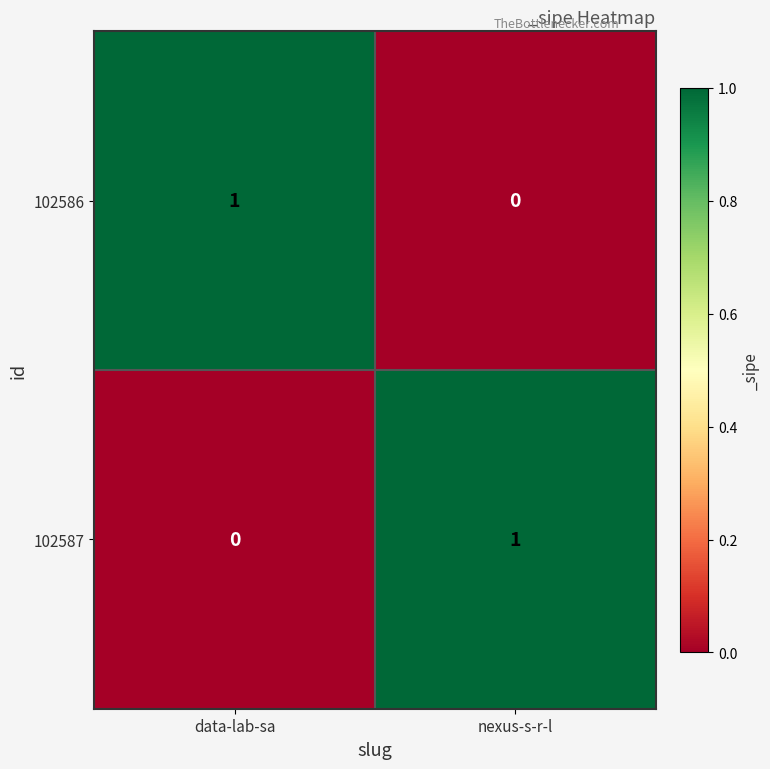

Where is 102586 nearest to the value 0?

nexus-s-r-l